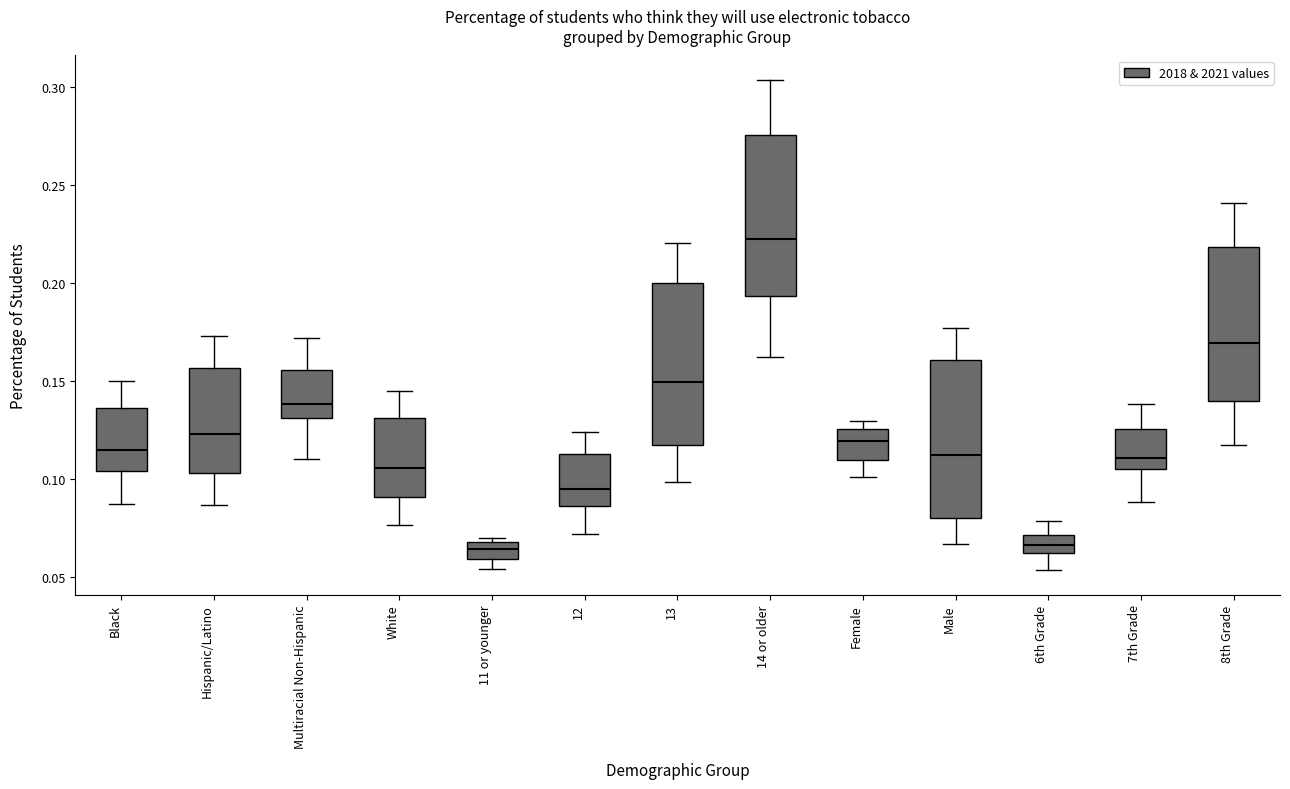

Where does the upper whisker of the box for 6th Grade end on the y-axis? The values are not printed on the chart, so give them approximately, as read against the axis.

0.080